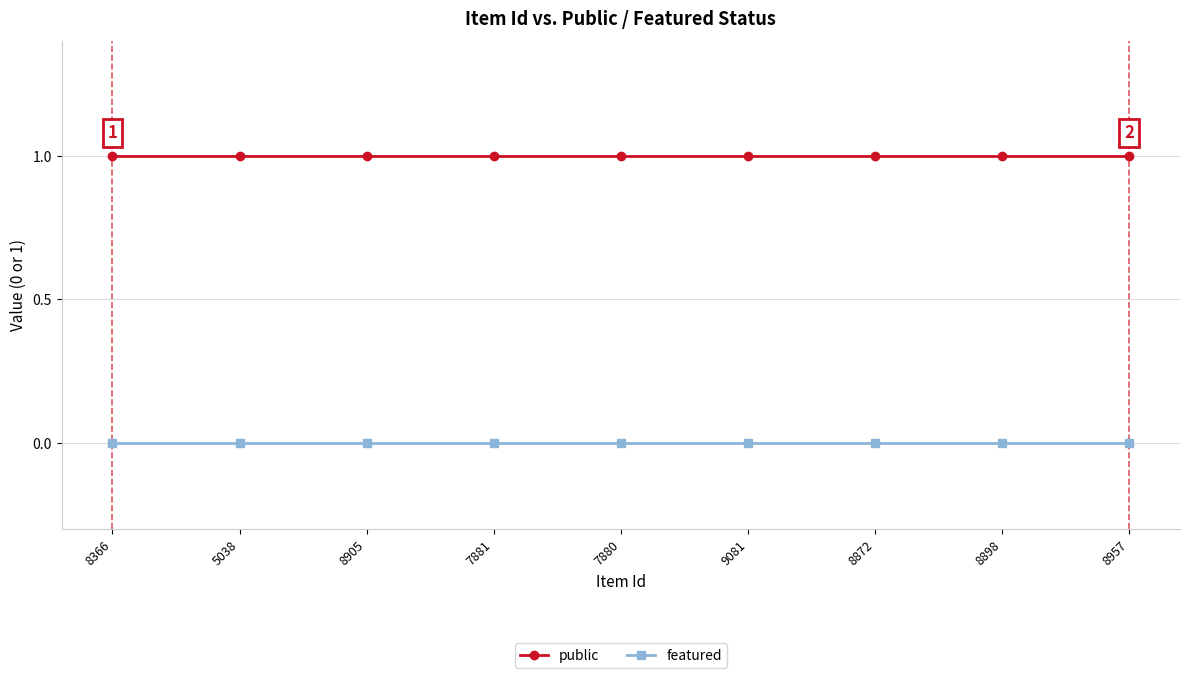

True or false: featured and public intersect in this chart.

False